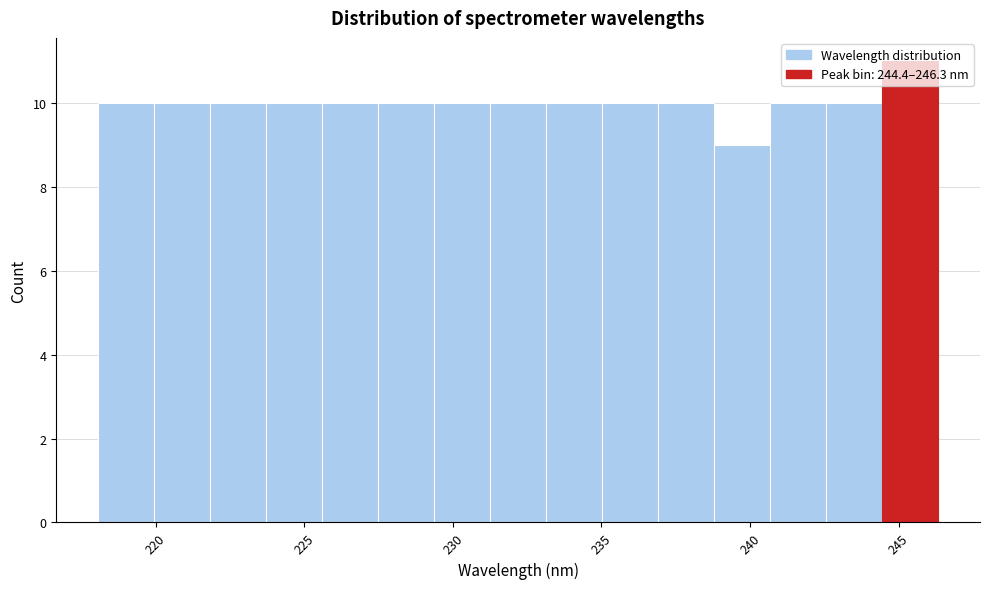

Around what value on the x-axis is the tallest bar? Give the approximate position of its centre, as read against the axis.

245.5